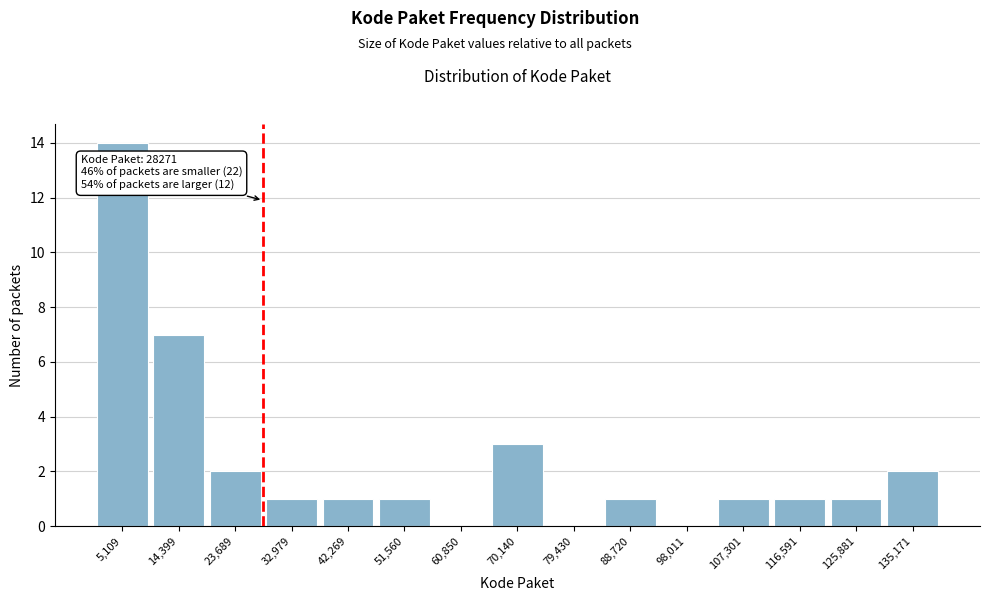

Over which range of the x-axis is the bar tallest?

0 to 10000